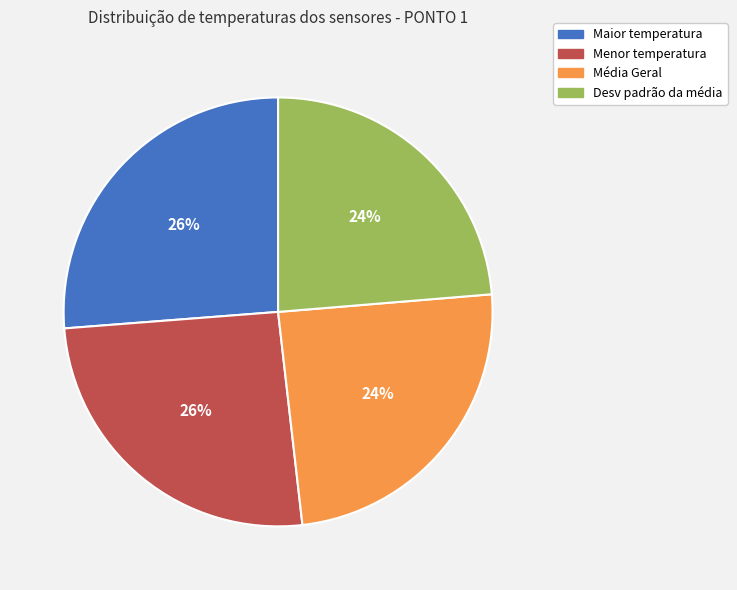

How many slices are in this pie chart?

4